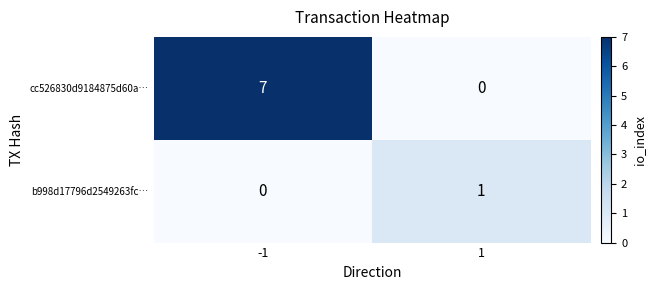

What is the total value across all series at -1?

7